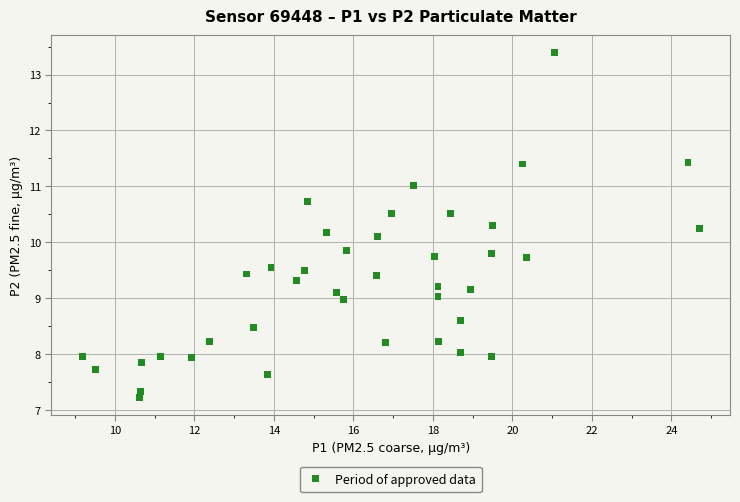

What is the range of X values (max minus min)?

15.5